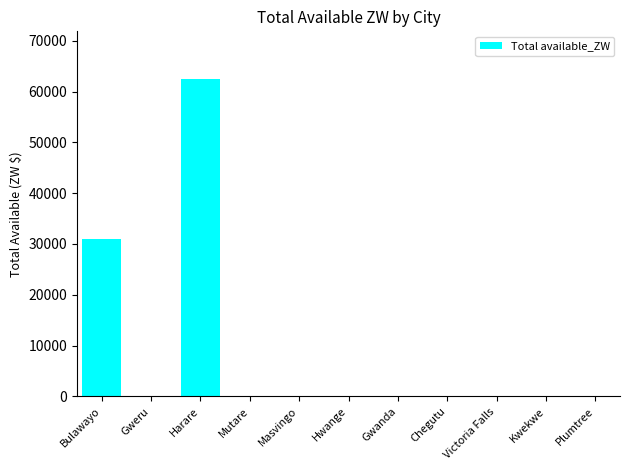

Which has a higher value, Bulawayo or Masvingo?

Bulawayo